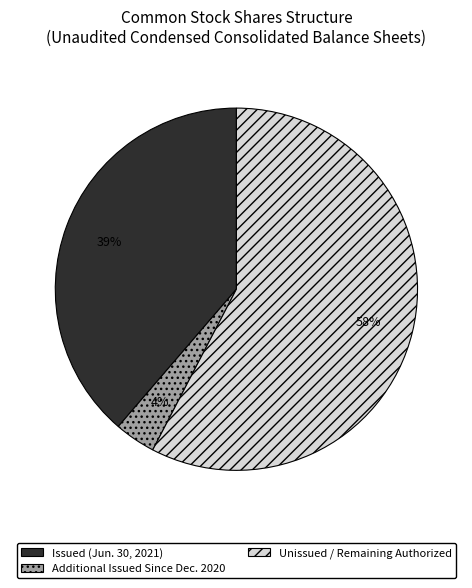

To the nearest percent, what portion does Issued (Jun. 30, 2021) represent?

39%